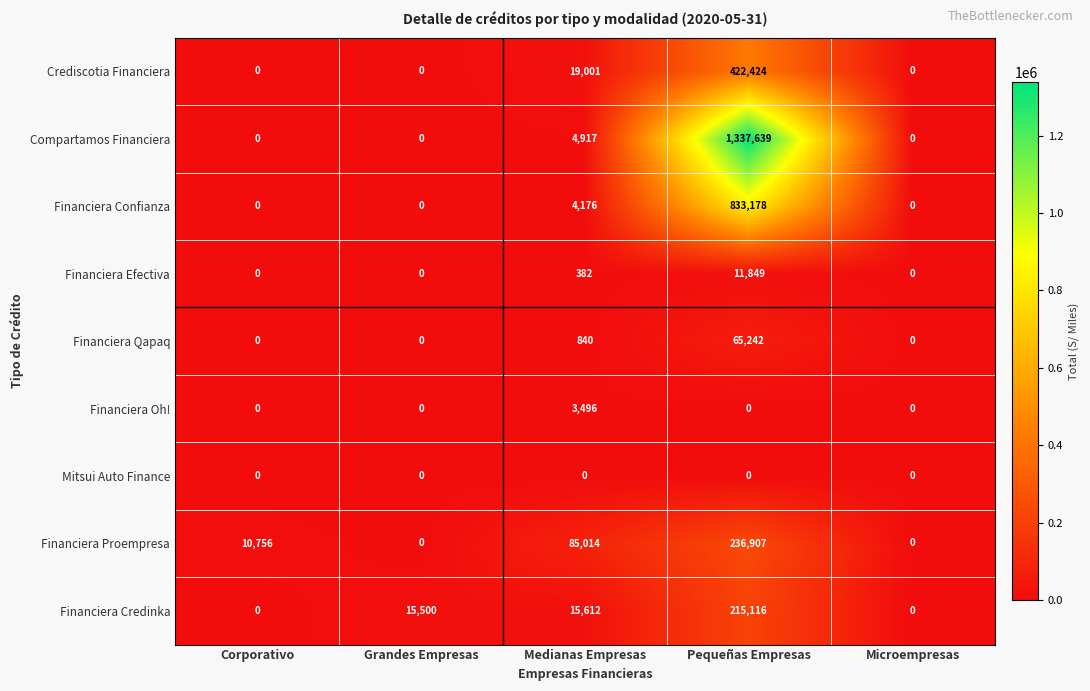

Which series has the widest spread of values?

Compartamos Financiera